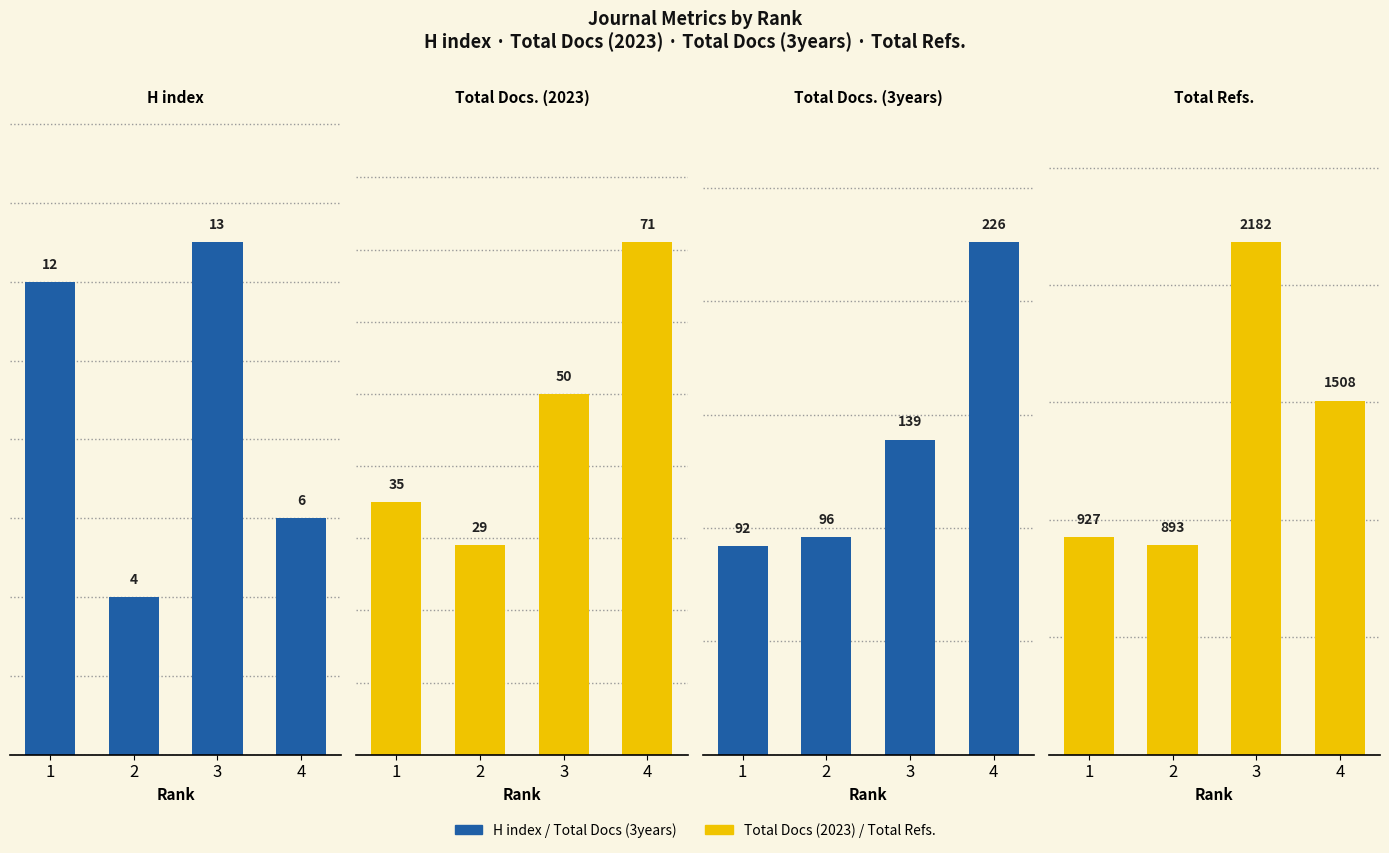

Which series has the largest range (max minus min)?

Total Refs.